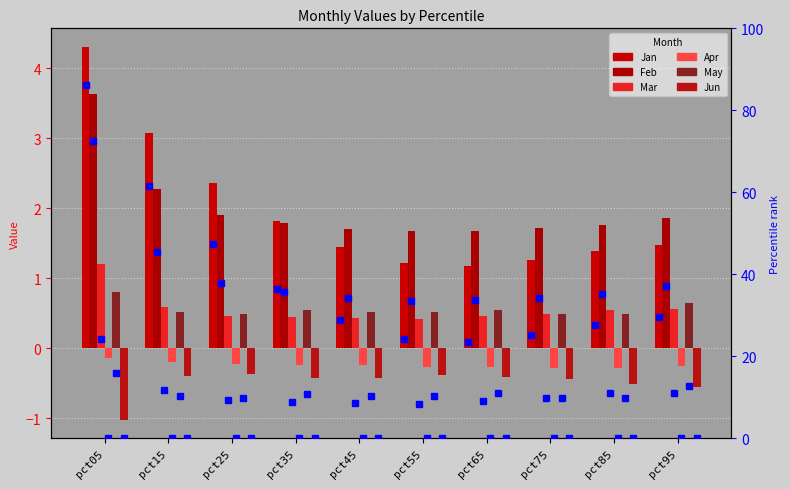

What is the value of the Jan bar at the 10th from the left?

1.5